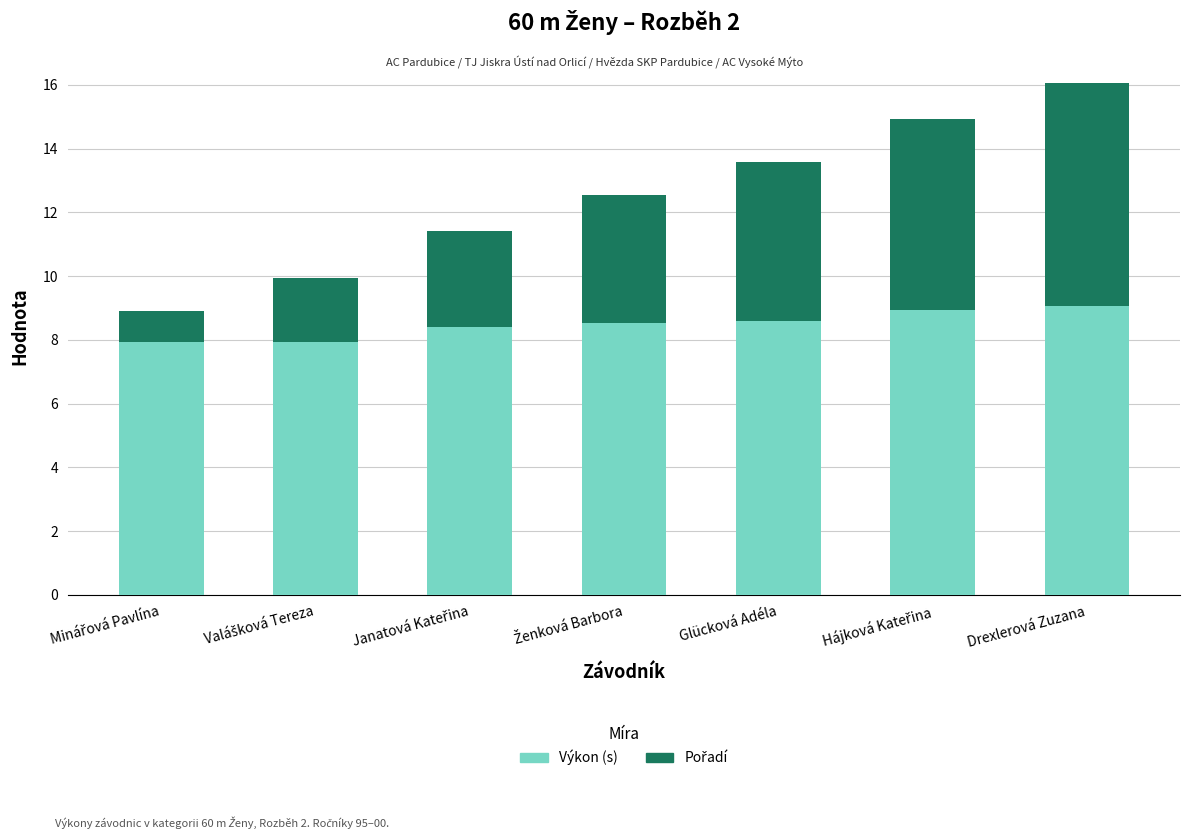

At which category is the sum across all series the highest?

Drexlerová Zuzana